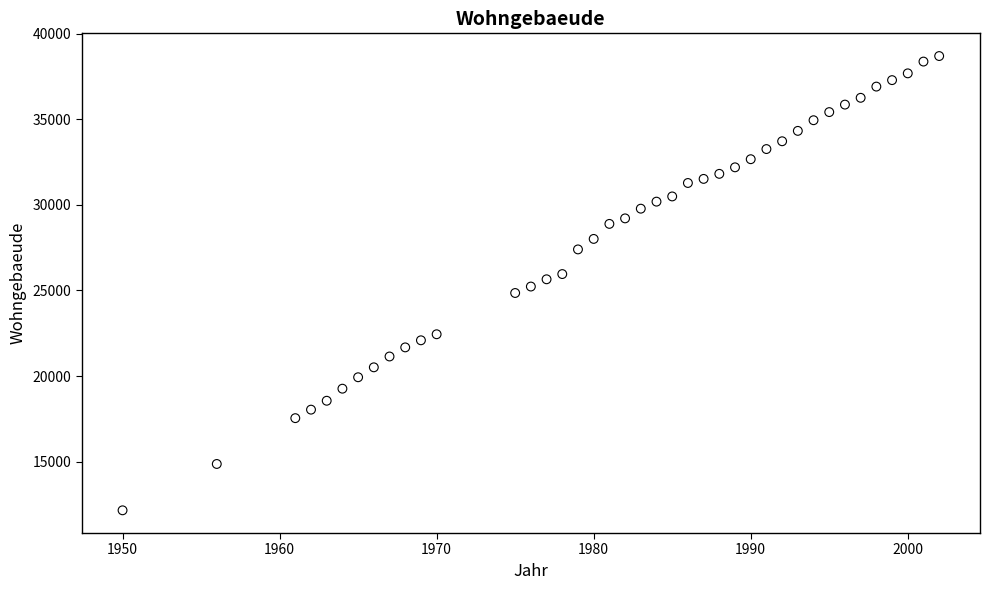

What is the range of Y values (max minus min)?

26543